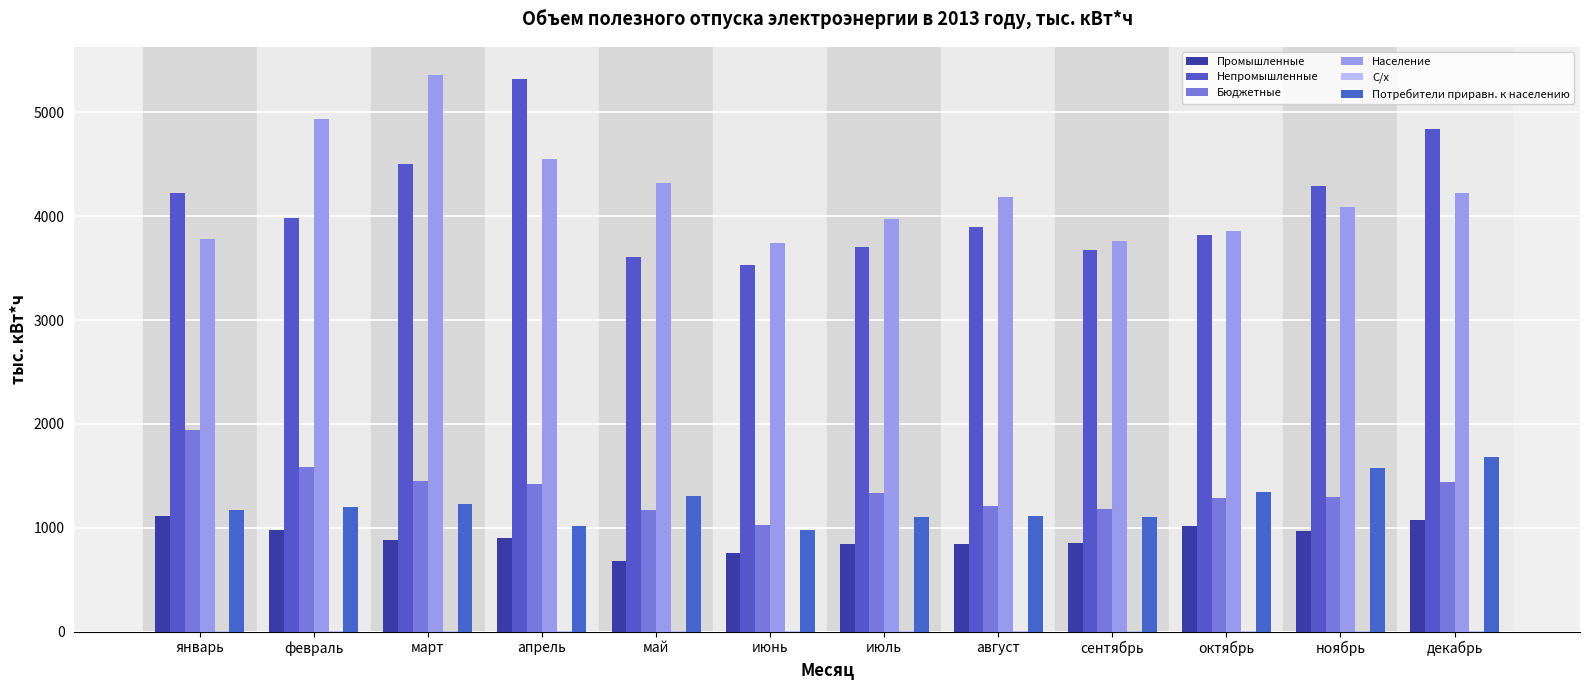

Where is Промышленные nearest to the value 893?

март